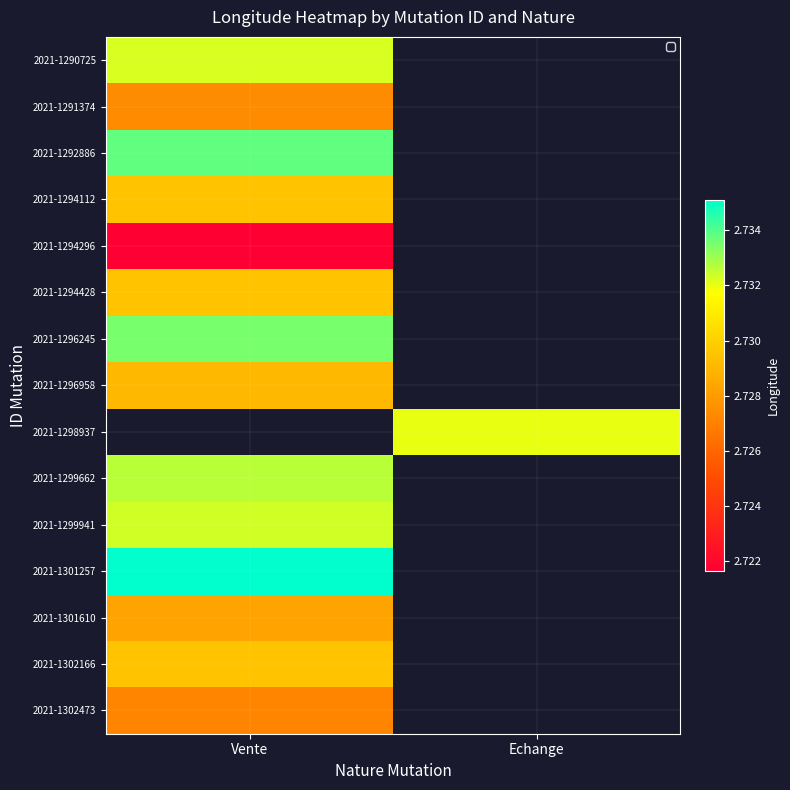

Where is 2021-1294296 nearest to the value 2?

Vente